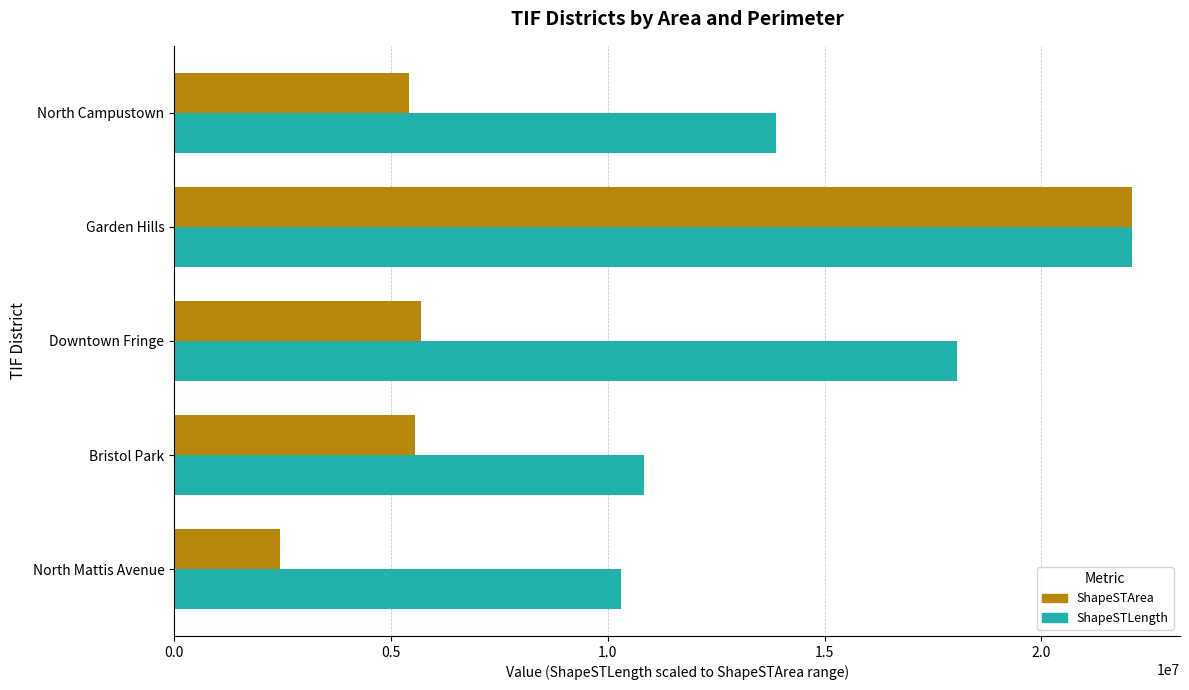

What is the difference between the maximum and minimum values in the ShapeSTArea series?

19639155.9